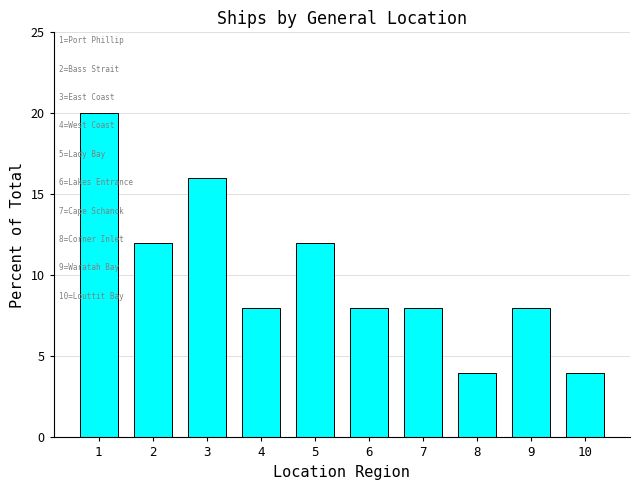

The value at 2 is 18. True or false?

False